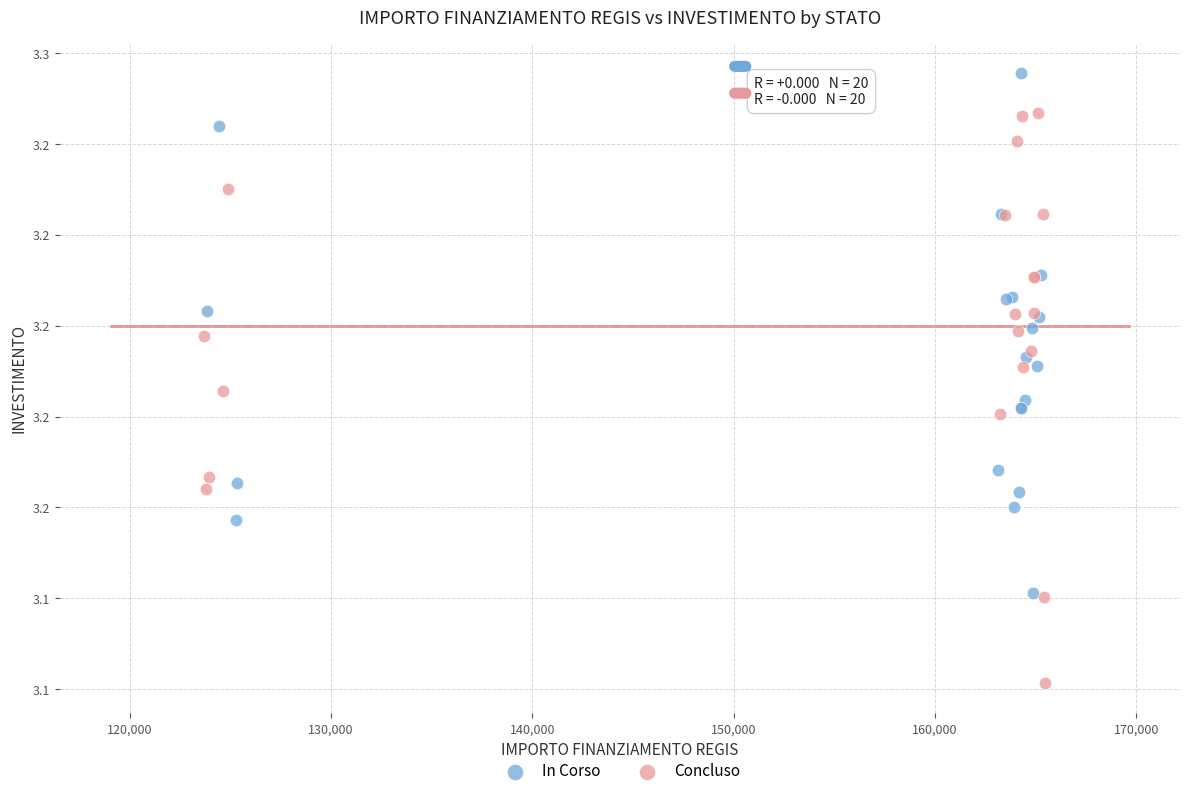

Which series reaches the minimum Y coordinate?

Concluso